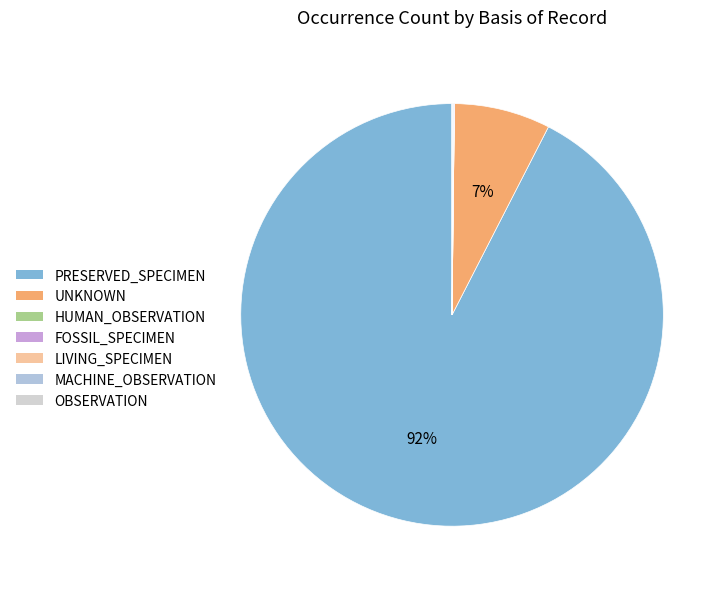

What is the ratio of the value at MACHINE_OBSERVATION to the value at HUMAN_OBSERVATION?

68.0